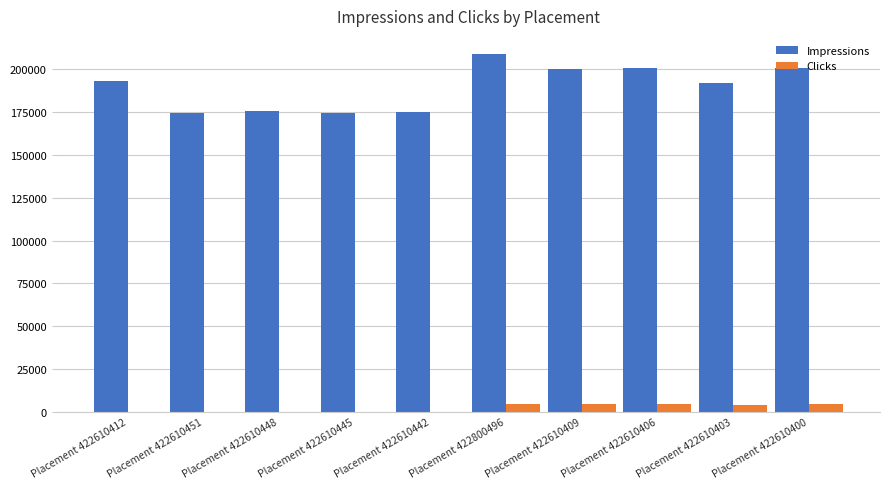

Read the Clicks value at Placement 422610403, to the nearest 10.

4120